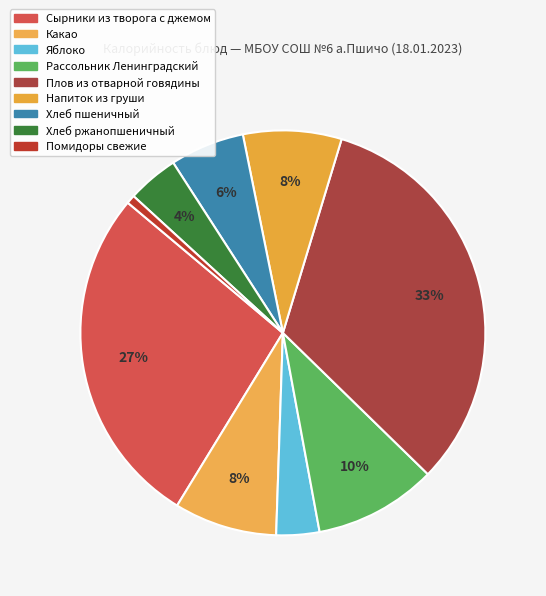

To the nearest percent, what is the difference between the Помидоры свежие and Напиток из груши slice percentages?

7%